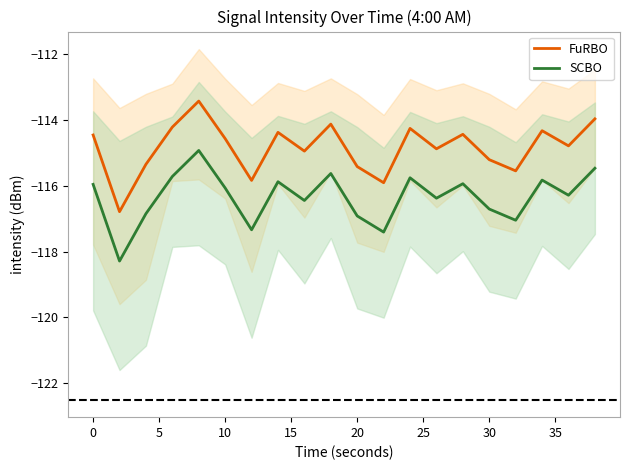

How many values in the FuRBO series are below -114?

18